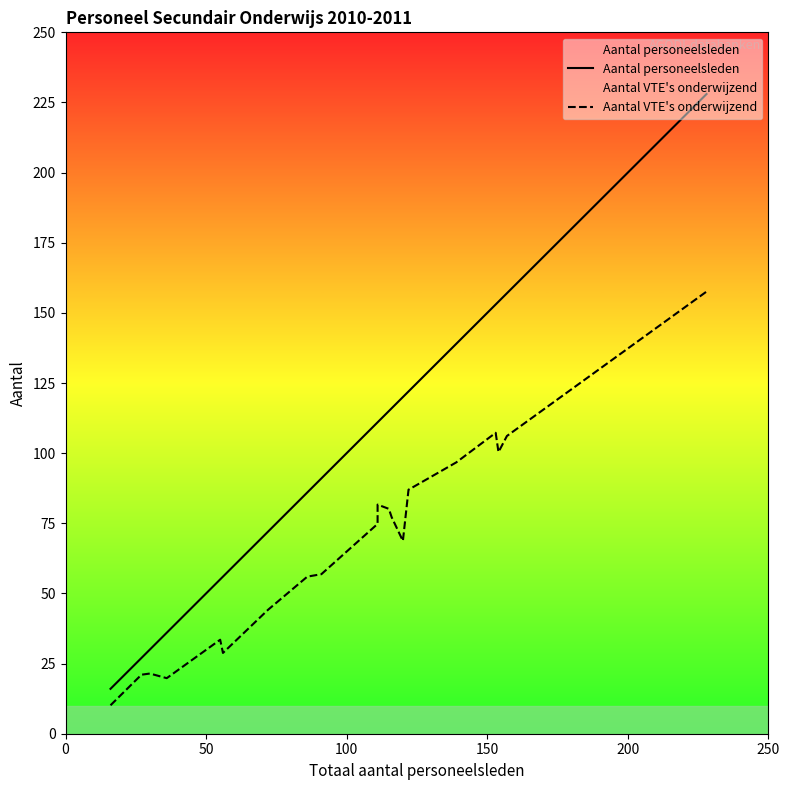

Which series has the largest range (max minus min)?

Aantal personeelsleden